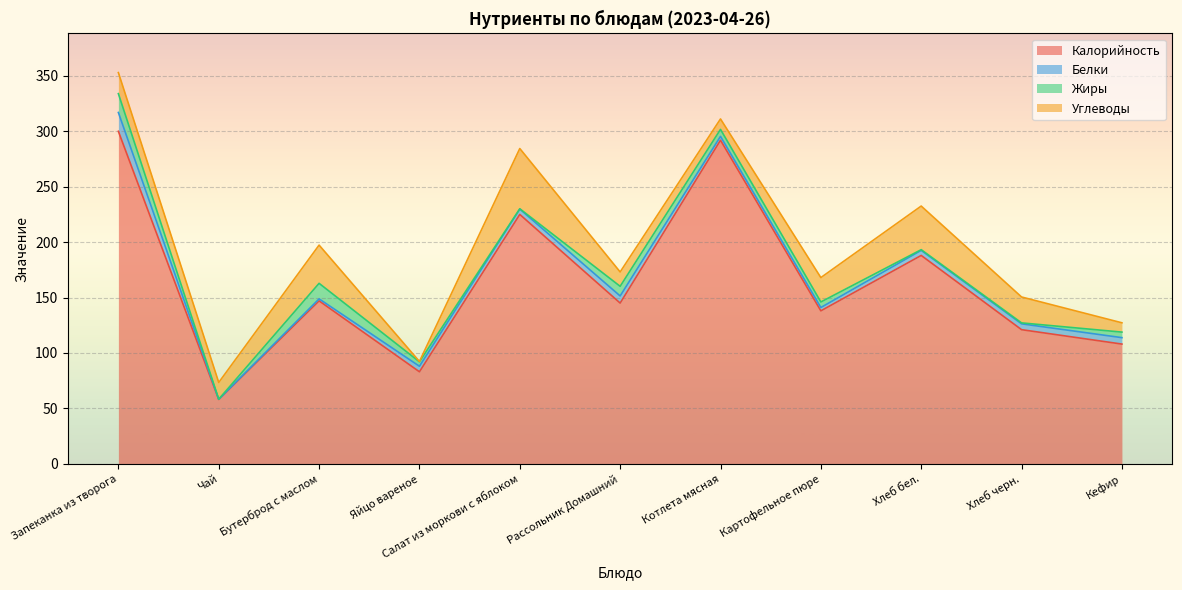

Which series ends up on top after the final intersection of Белки and Жиры?

Белки